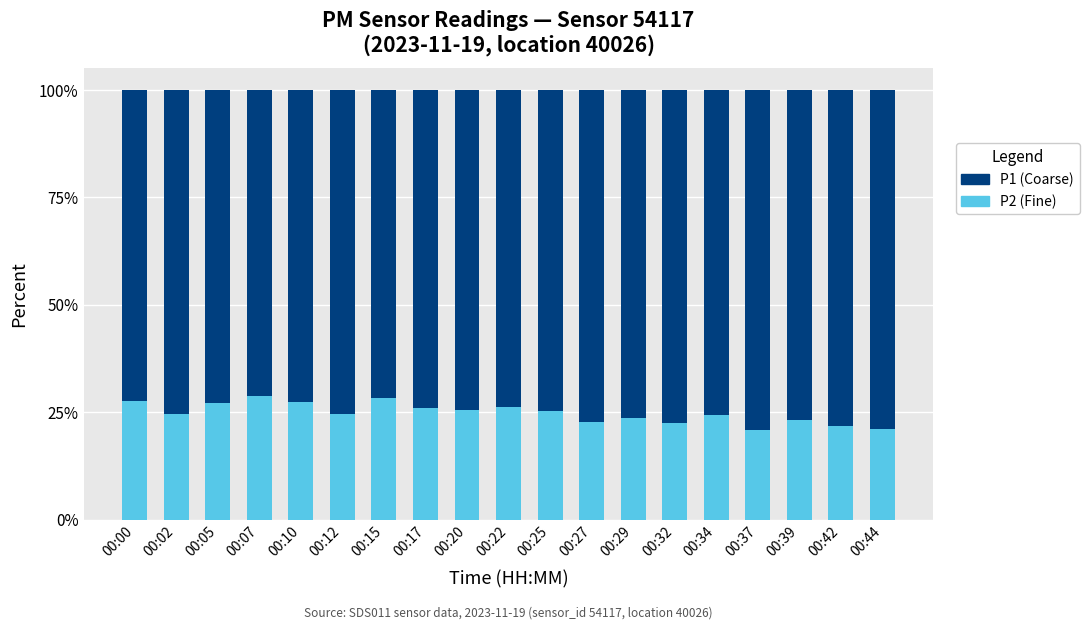

What is the total value across all series at 00:02?

100.0